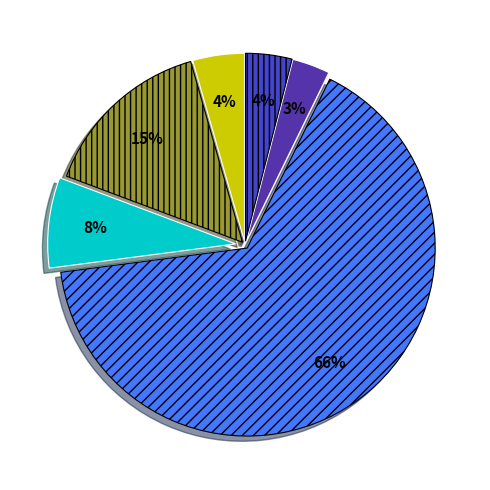

To the nearest percent, what is the average slice percentage?

17%